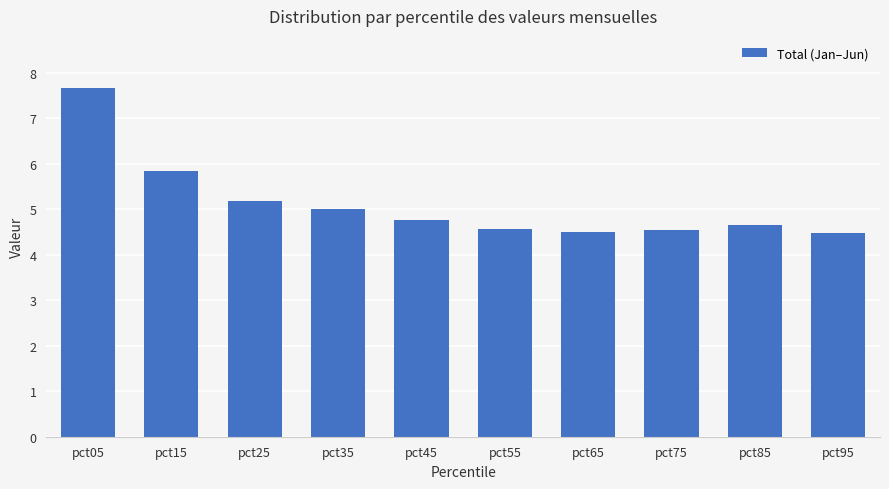

What is the difference between the maximum and minimum values?

3.2